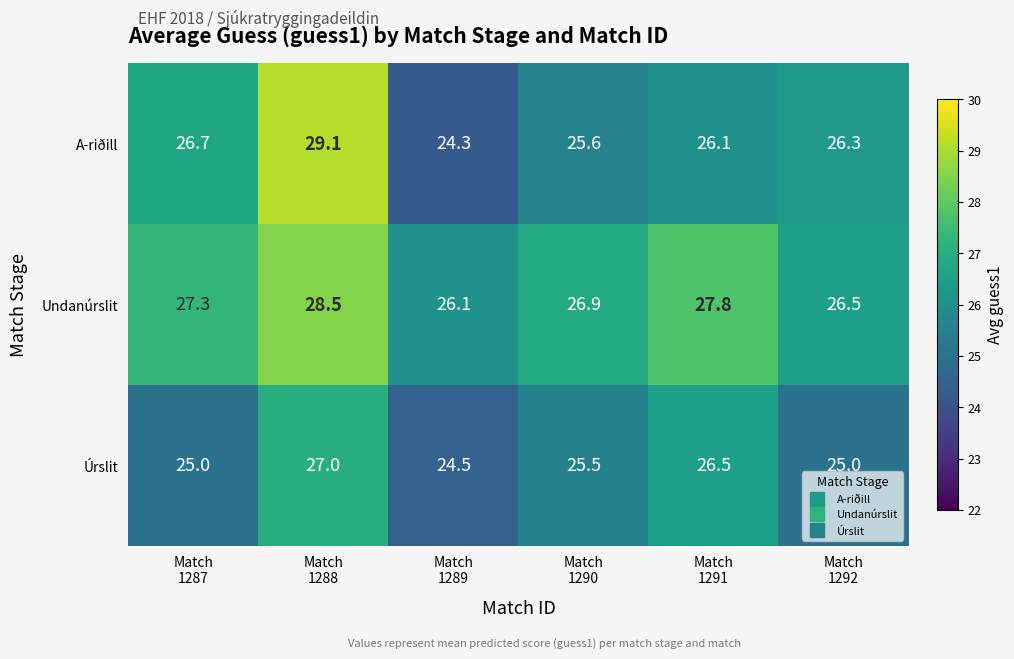

Reading right to left, list all the values displayed in this chart.

A-riðill: 26.3	26.1	25.6	24.3	29.1	26.7
Undanúrslit: 26.5	27.8	26.9	26.1	28.5	27.3
Úrslit: 25.0	26.5	25.5	24.5	27.0	25.0